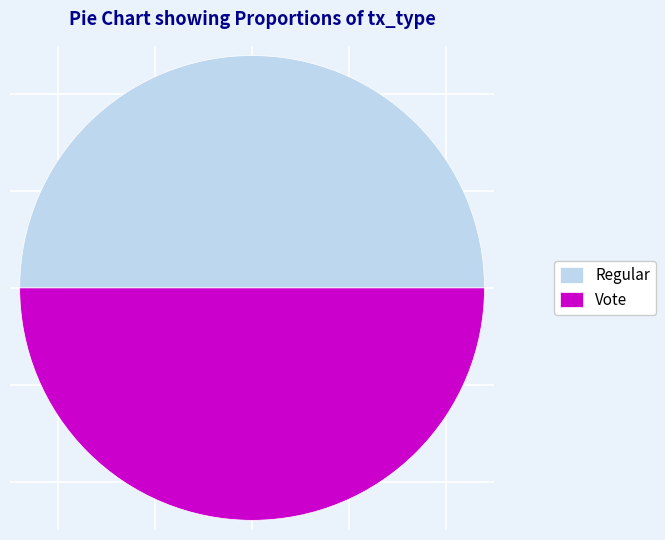

The Regular slice represents 50% of the pie. True or false?

True